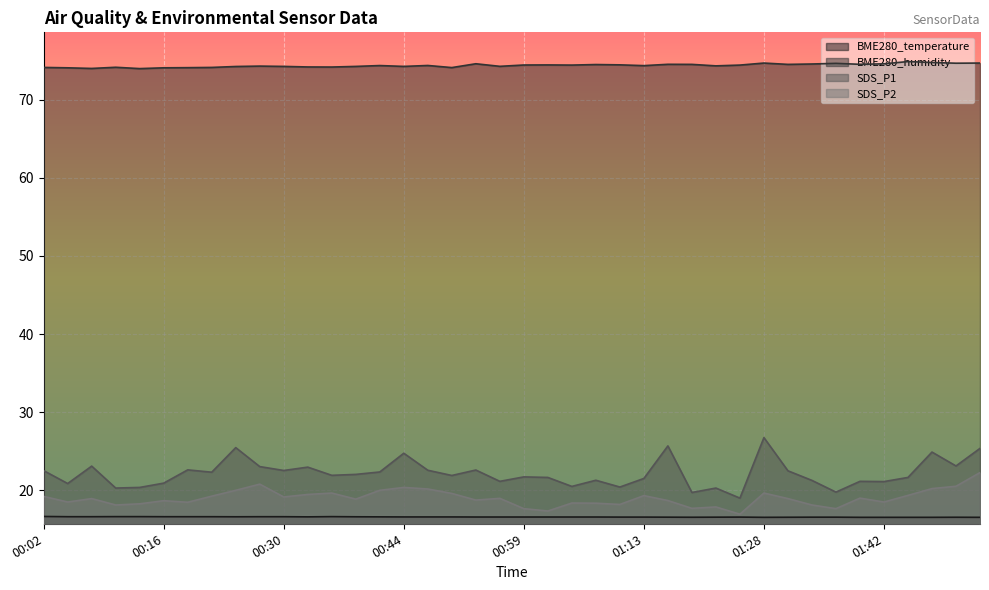

What is the difference between the maximum and minimum values in the BME280_humidity series?

0.9